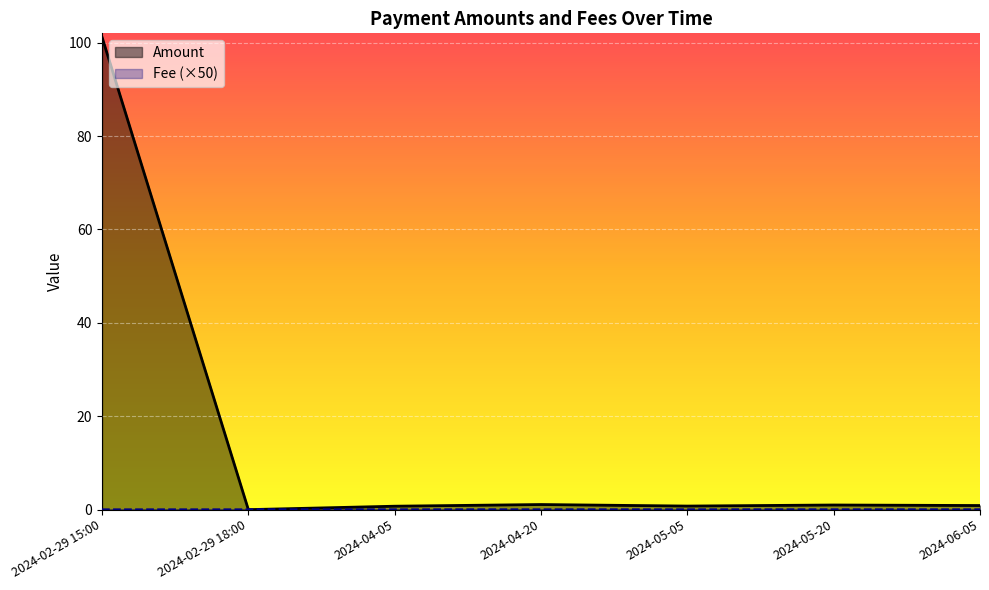

How many distinct data groups are displayed?

2